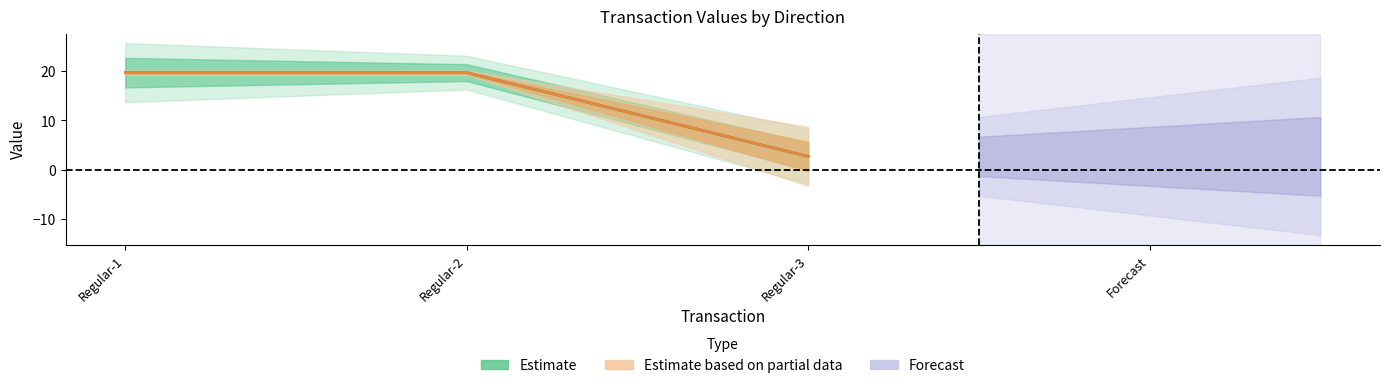

Reading right to left, list all the values displayed in this chart.

2.7	19.7	19.7